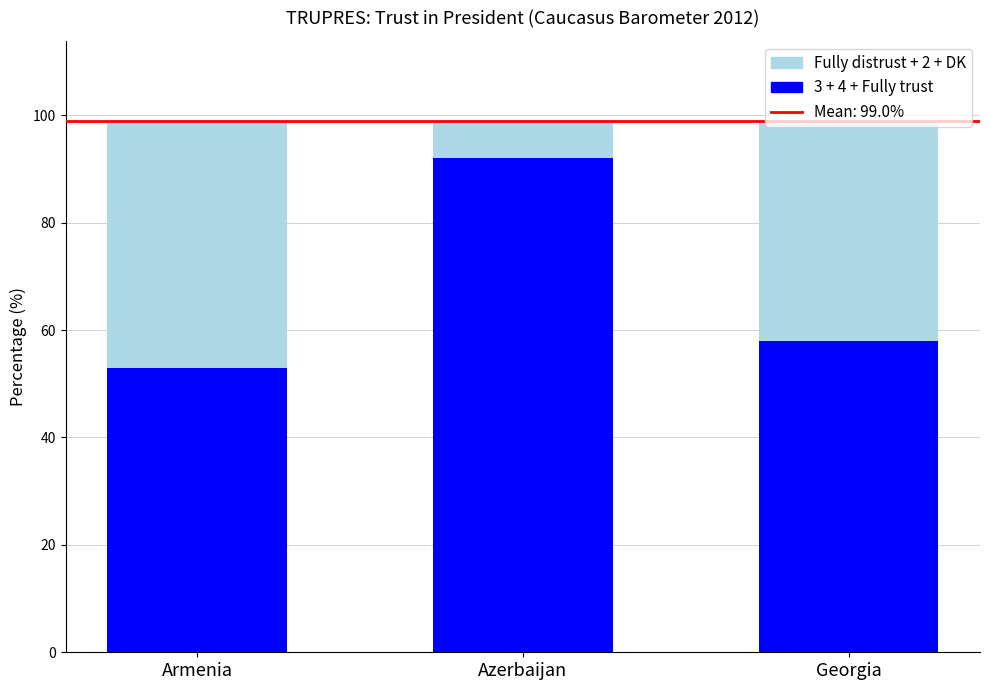

What is the total value across all series at Azerbaijan?

99